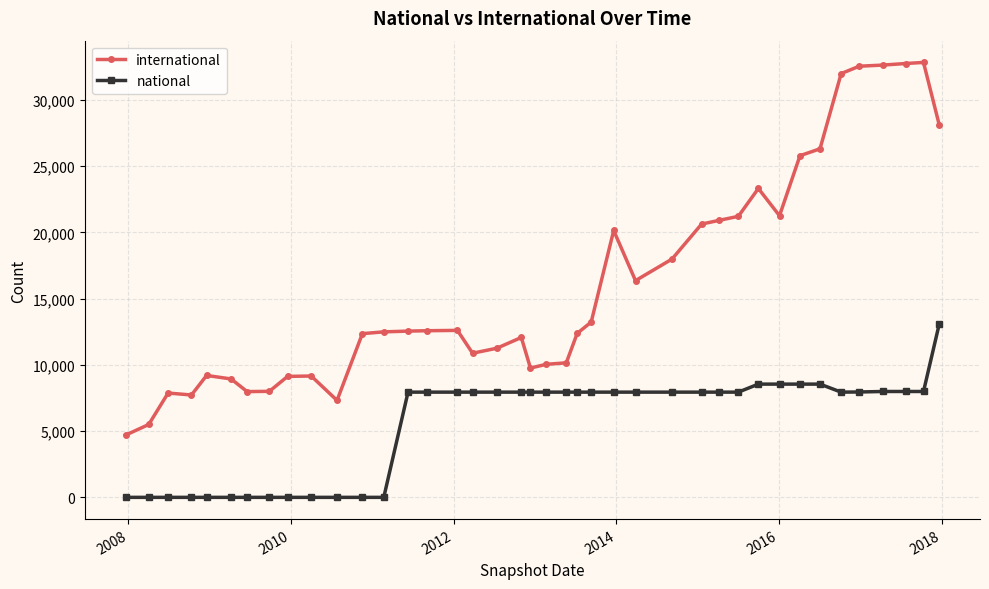

List the series in order of their overall mean, lowest first.

national, international